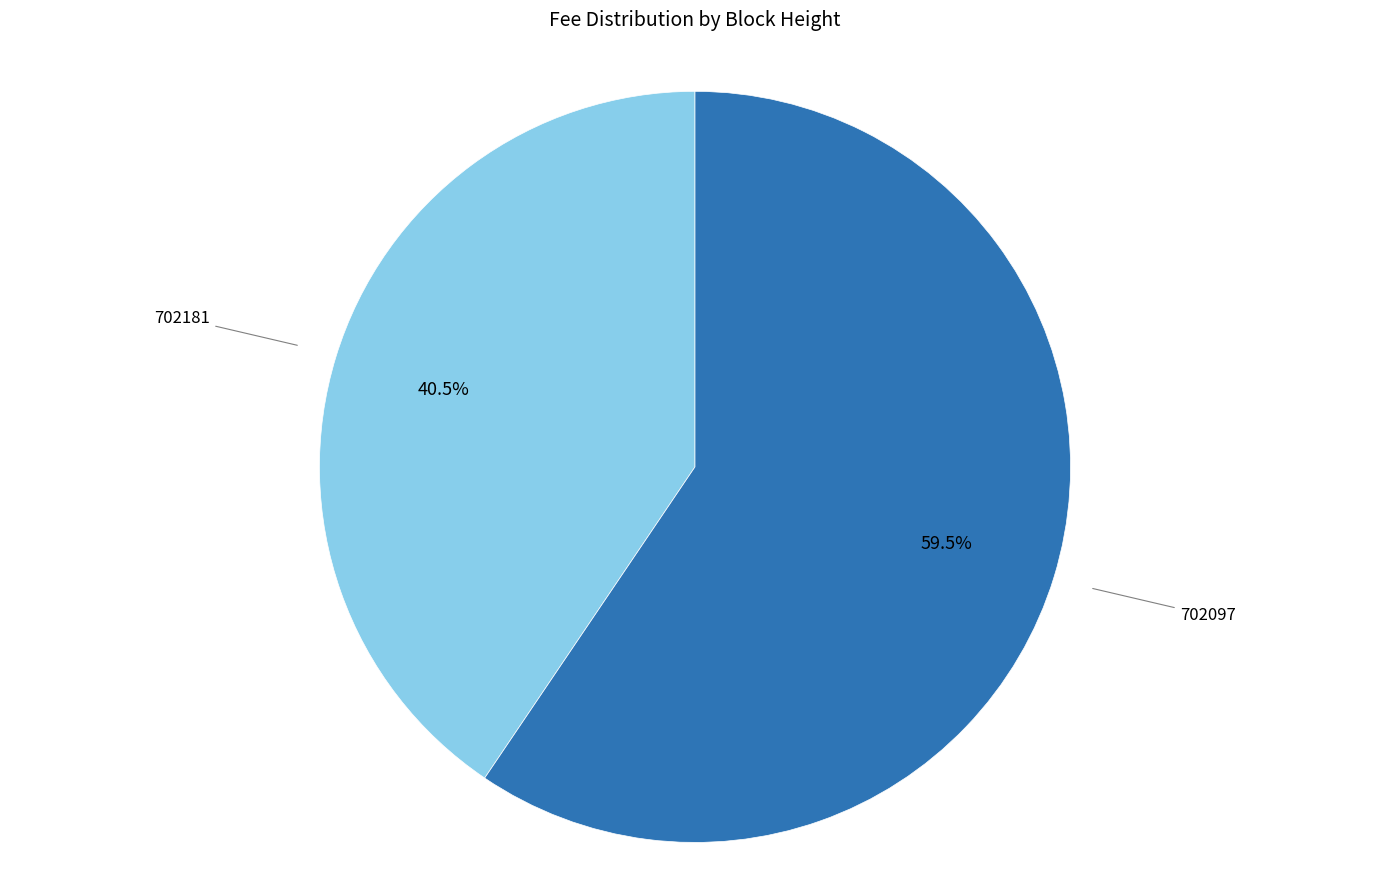

To the nearest percent, what is the average slice percentage?

50%